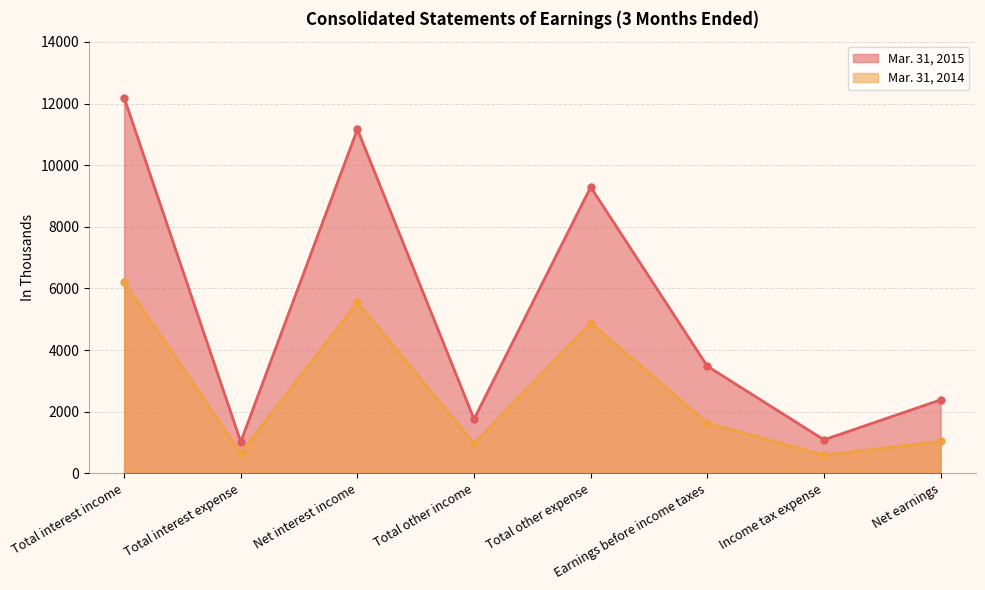

True or false: Mar. 31, 2014 and Mar. 31, 2015 cross at least once.

False